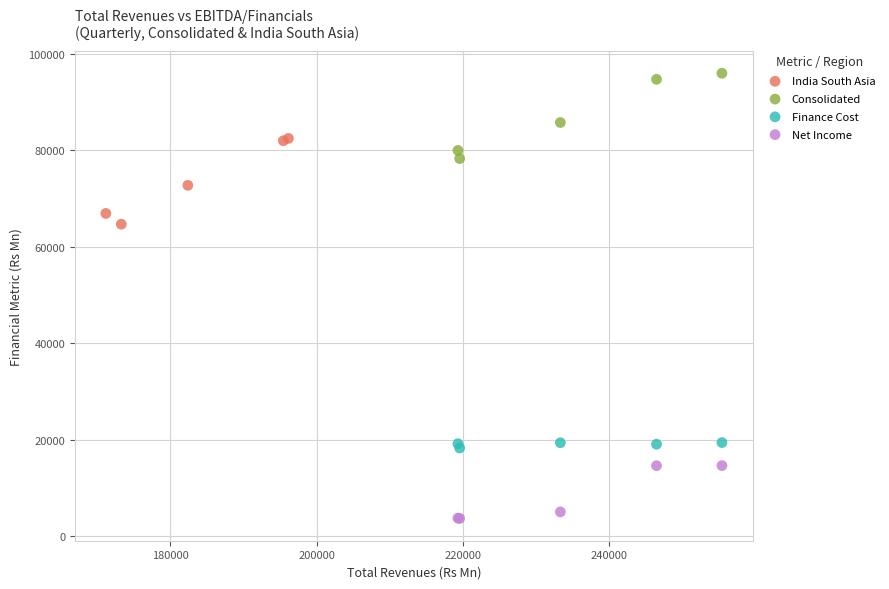

Which series contains the highest Y value?

Consolidated